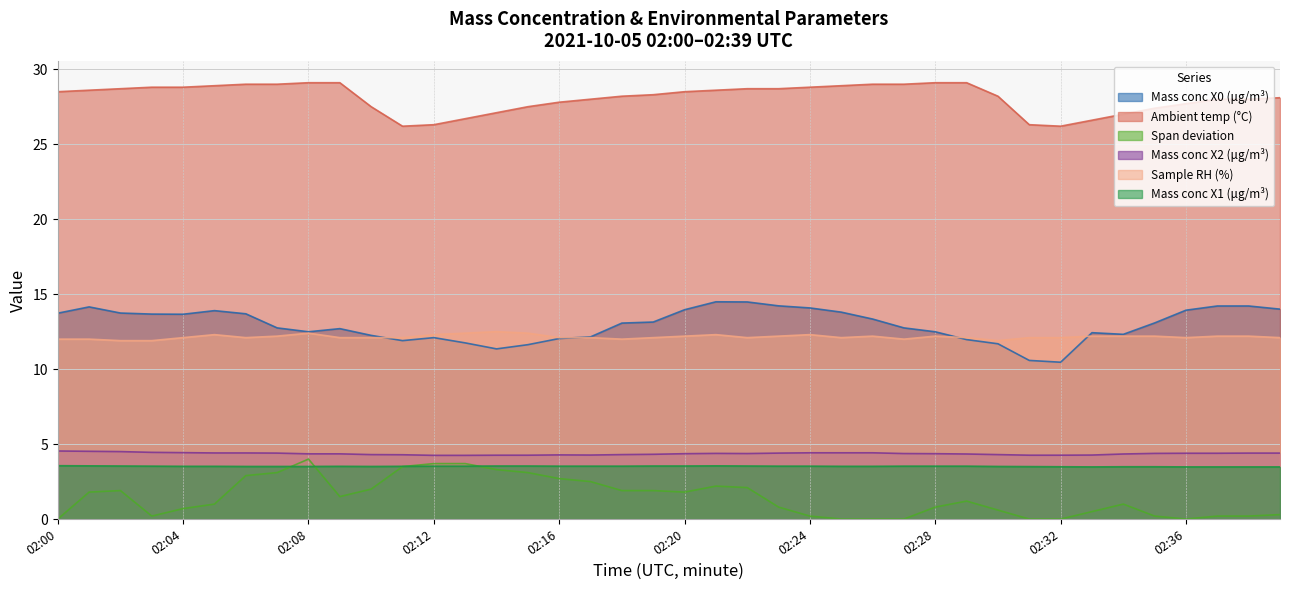

Which has a higher value, 02:17 or 02:13?

02:17